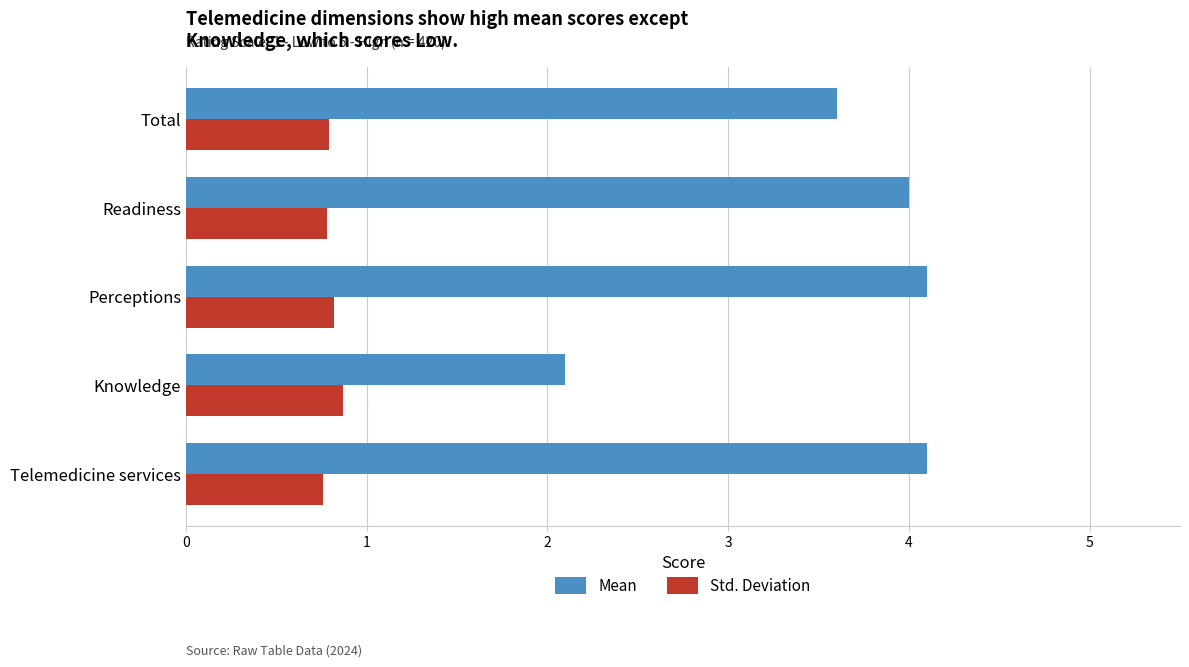

Which series has the largest range (max minus min)?

Mean